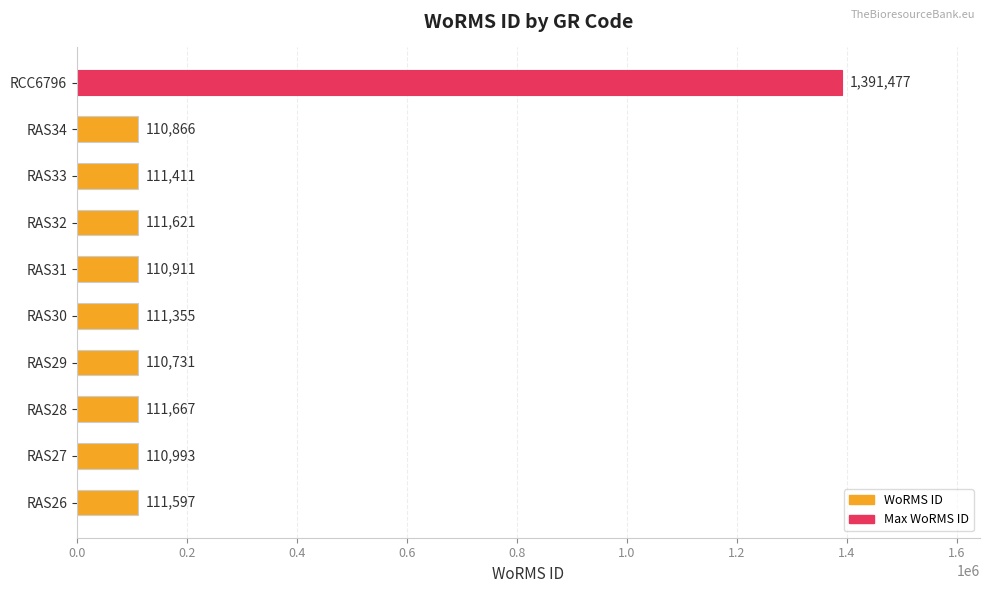

Which has a higher value, RAS34 or RAS30?

RAS30